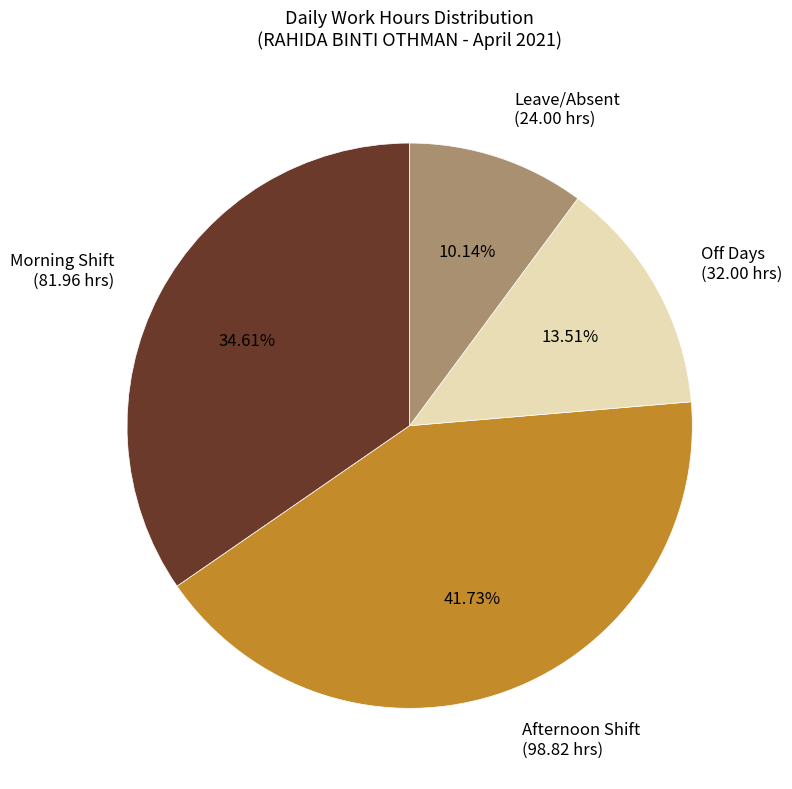

What is the ratio of the value at Morning Shift (81.96 hrs) to the value at Off Days (32.00 hrs)?

2.6